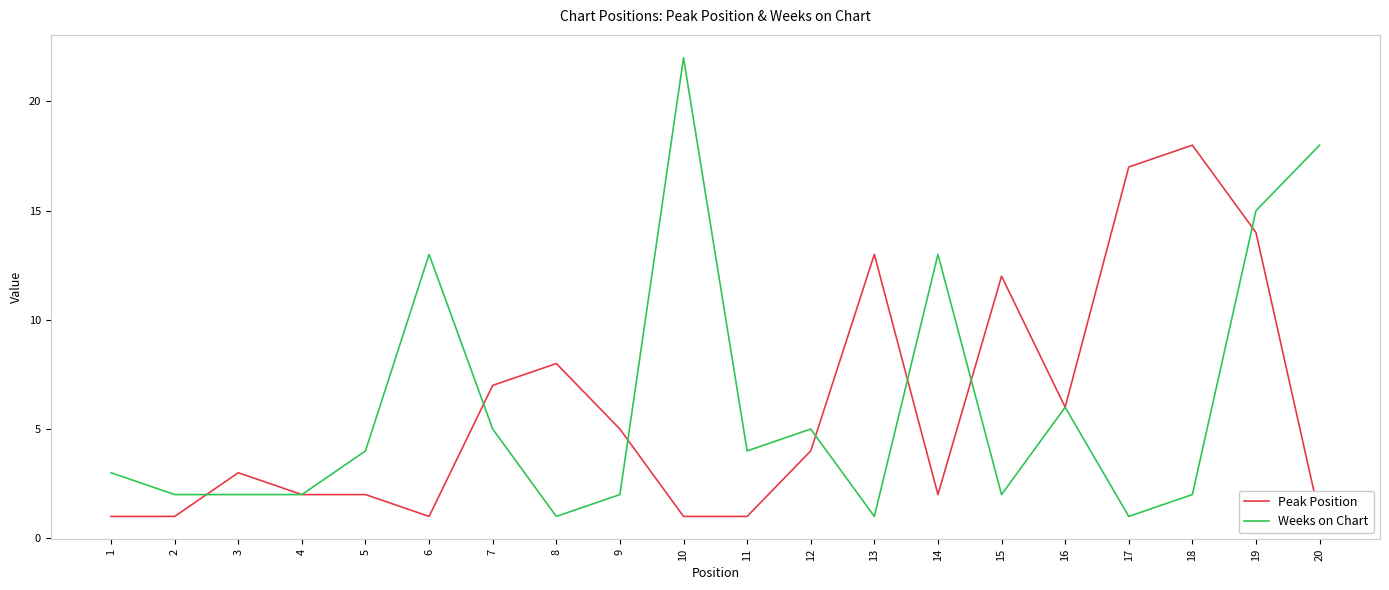

At which category is the sum across all series the highest?

19